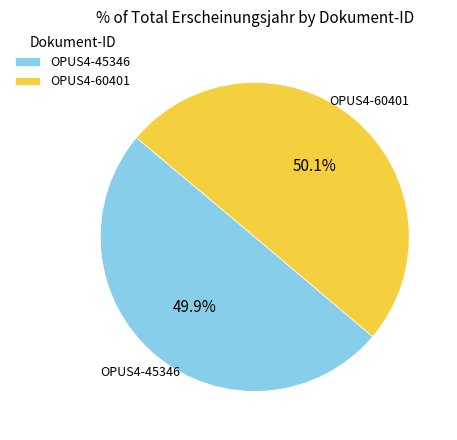

What is the ratio of the value at OPUS4-60401 to the value at OPUS4-45346?

1.0